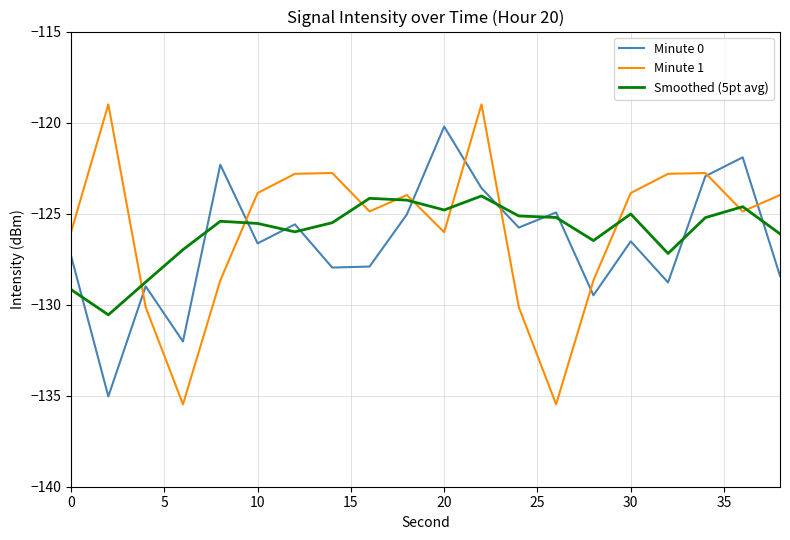

Which series has the largest range (max minus min)?

Minute 1